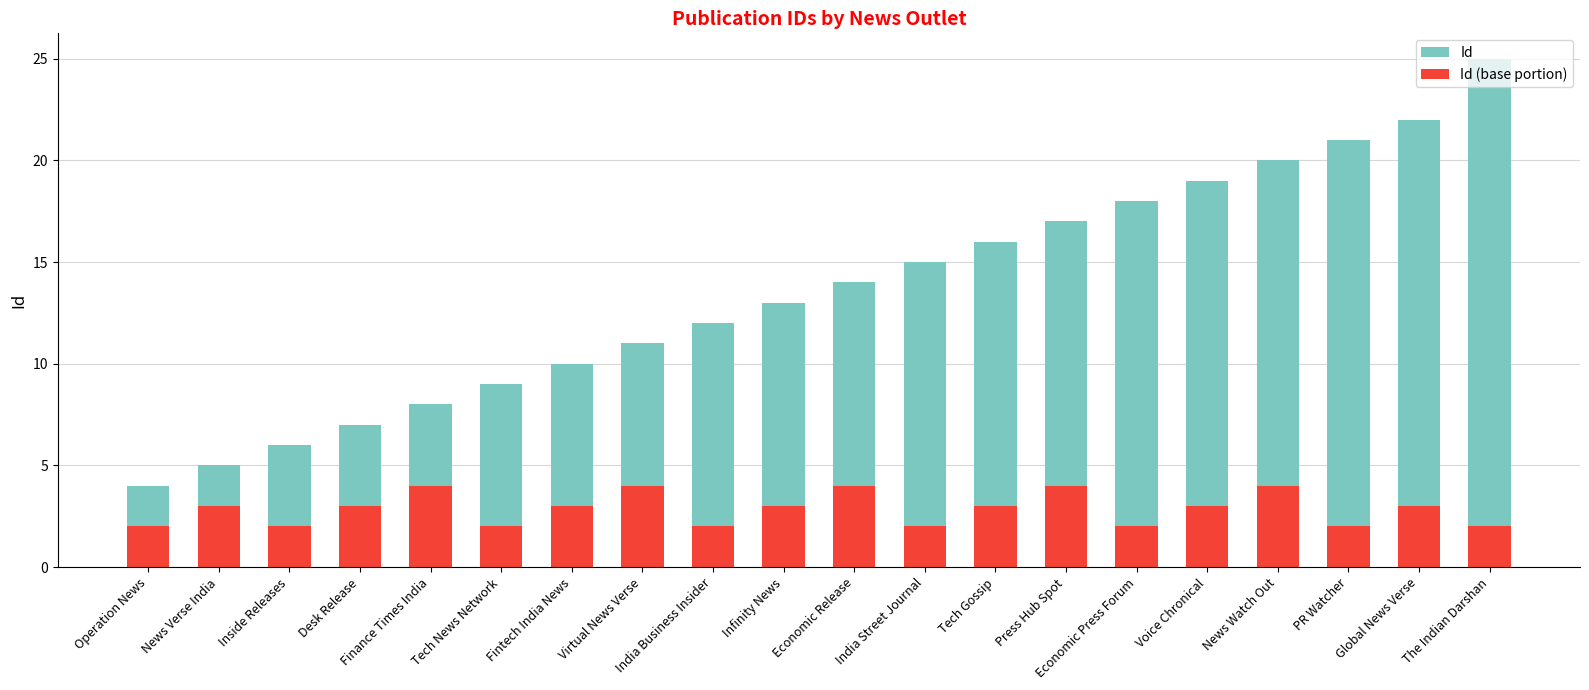

Which label corresponds to the smallest value in the chart?

Operation News